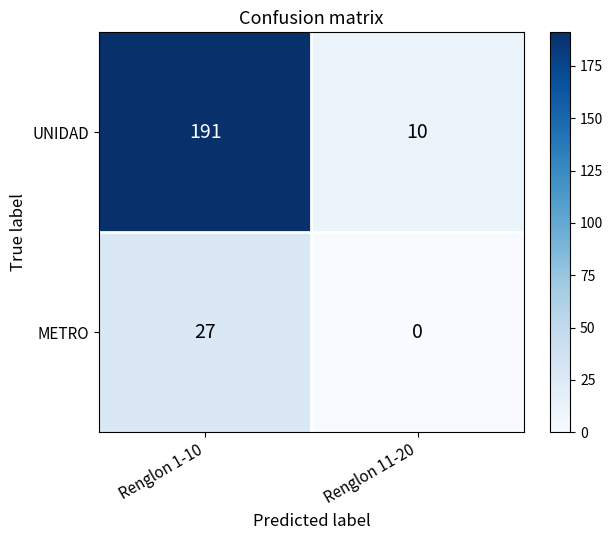

What is the difference between the METRO values at Renglon 1-10 and Renglon 11-20?

27